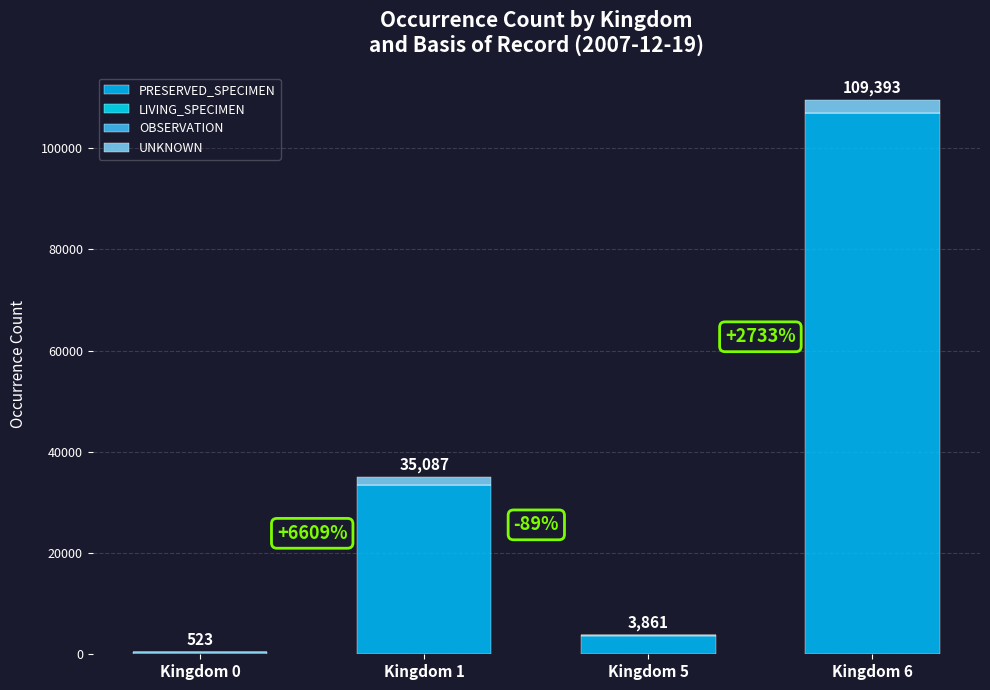

How many data points does each series have?

4